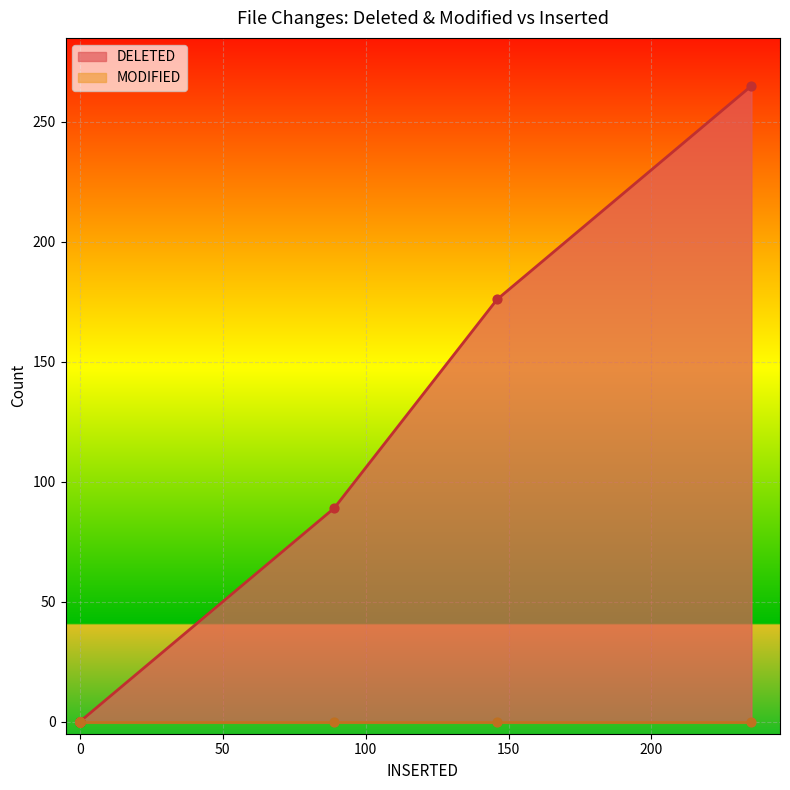

Between 0 and 146, which is larger?

146